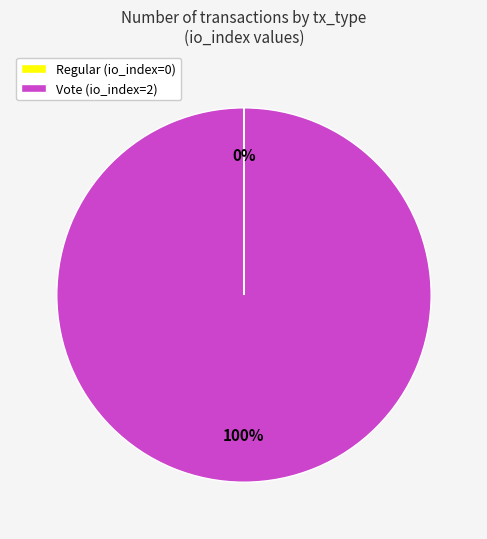

To the nearest percent, what percentage of the pie is Vote (io_index=2)?

100%